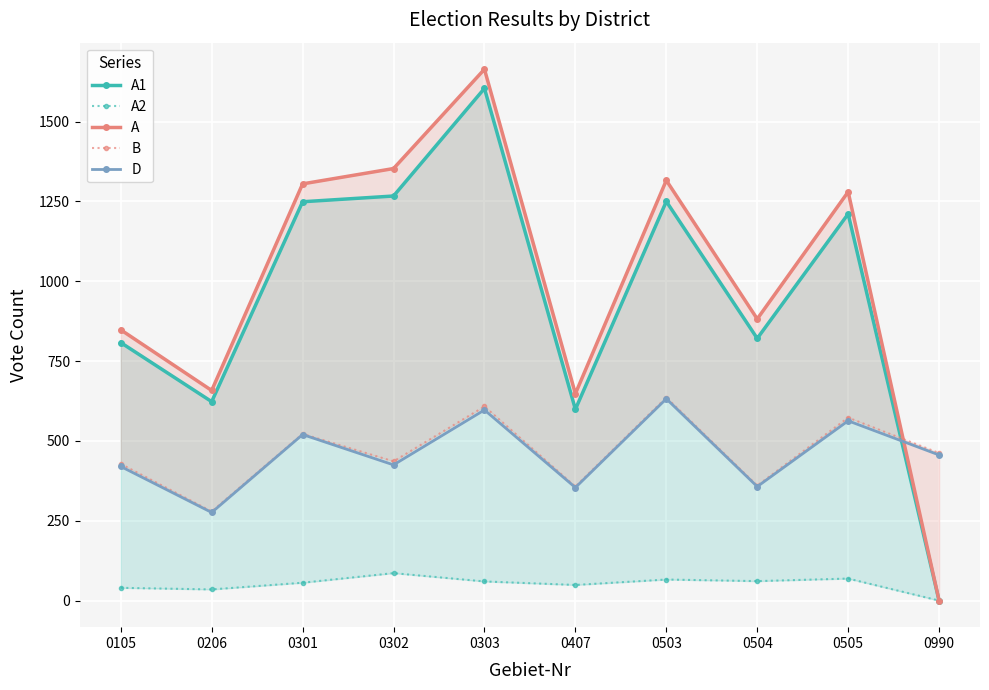

How many times do D and A cross each other?

1